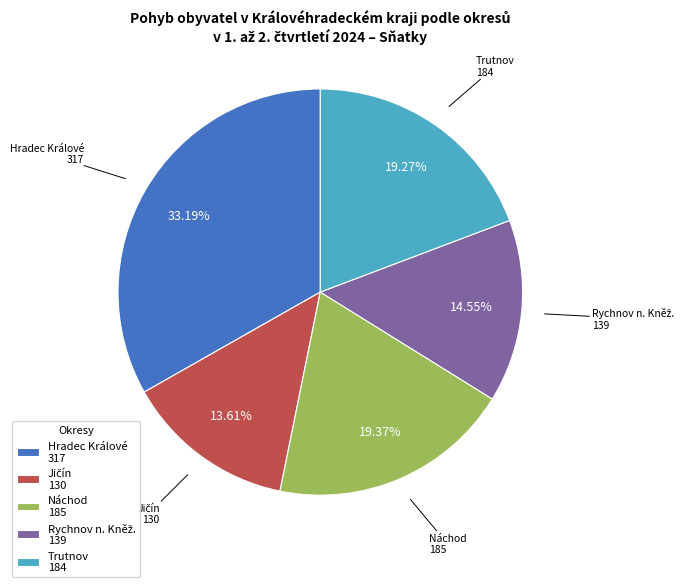

True or false: Náchod accounts for 19% of the total.

True